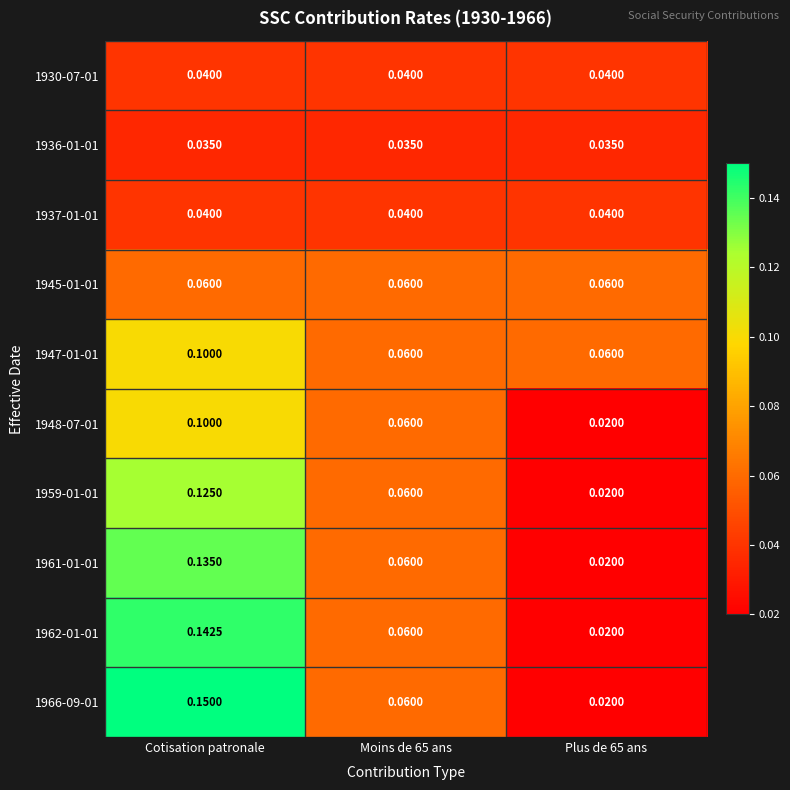

Which category has the highest value across all series?

Cotisation patronale